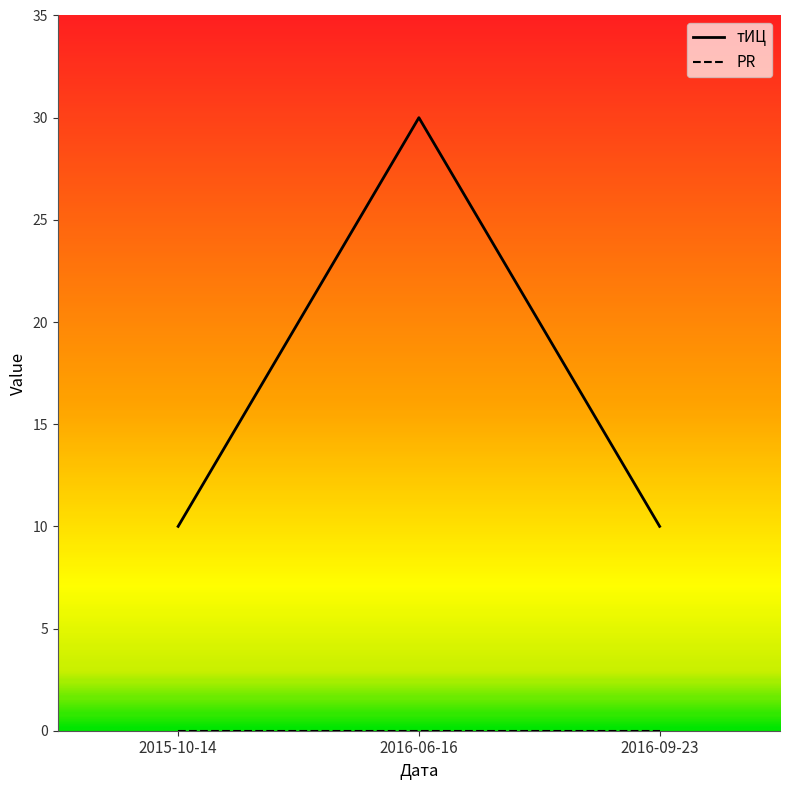

What is the sum of all values?

50